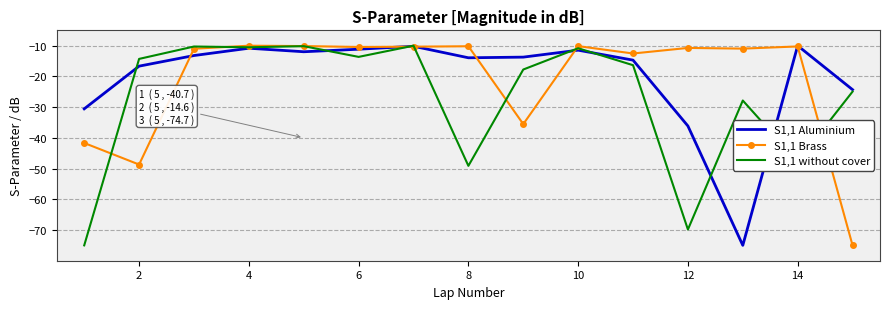

What is the minimum value for S1,1 Aluminium?

-75.0